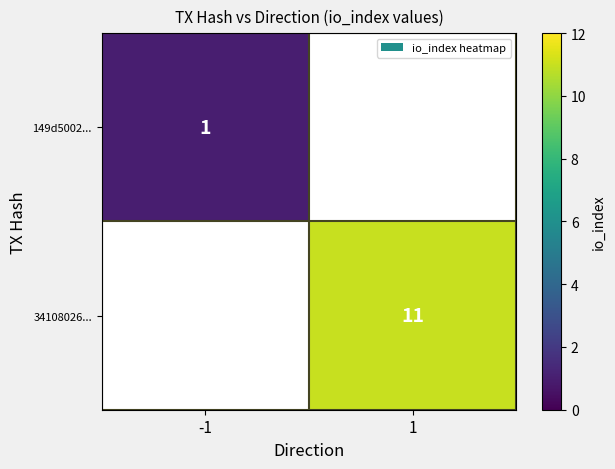

Count the number of data series in this chart.

2